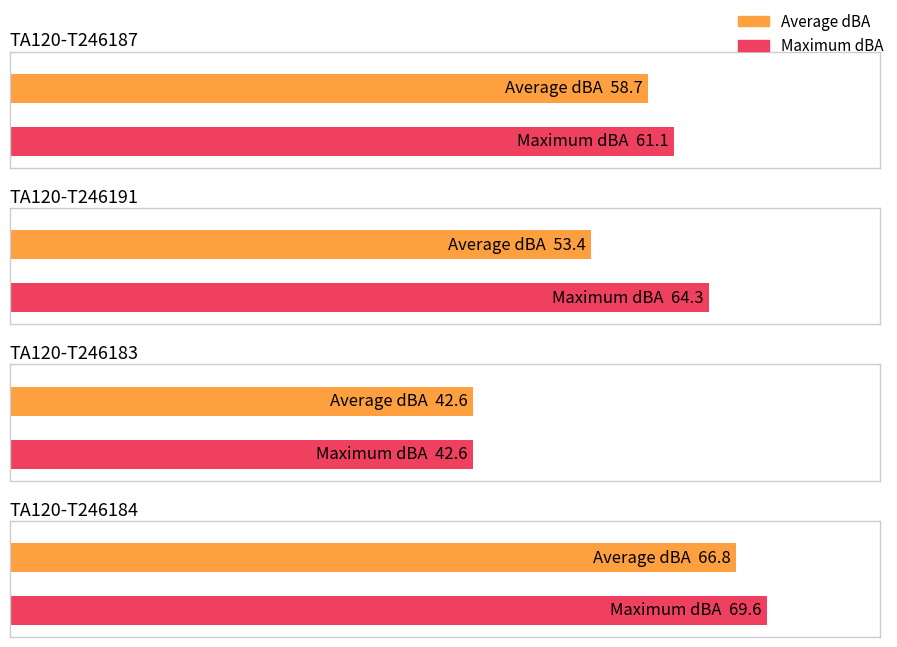

What is the spread (max minus min) of values at TA120-T246184?

2.8